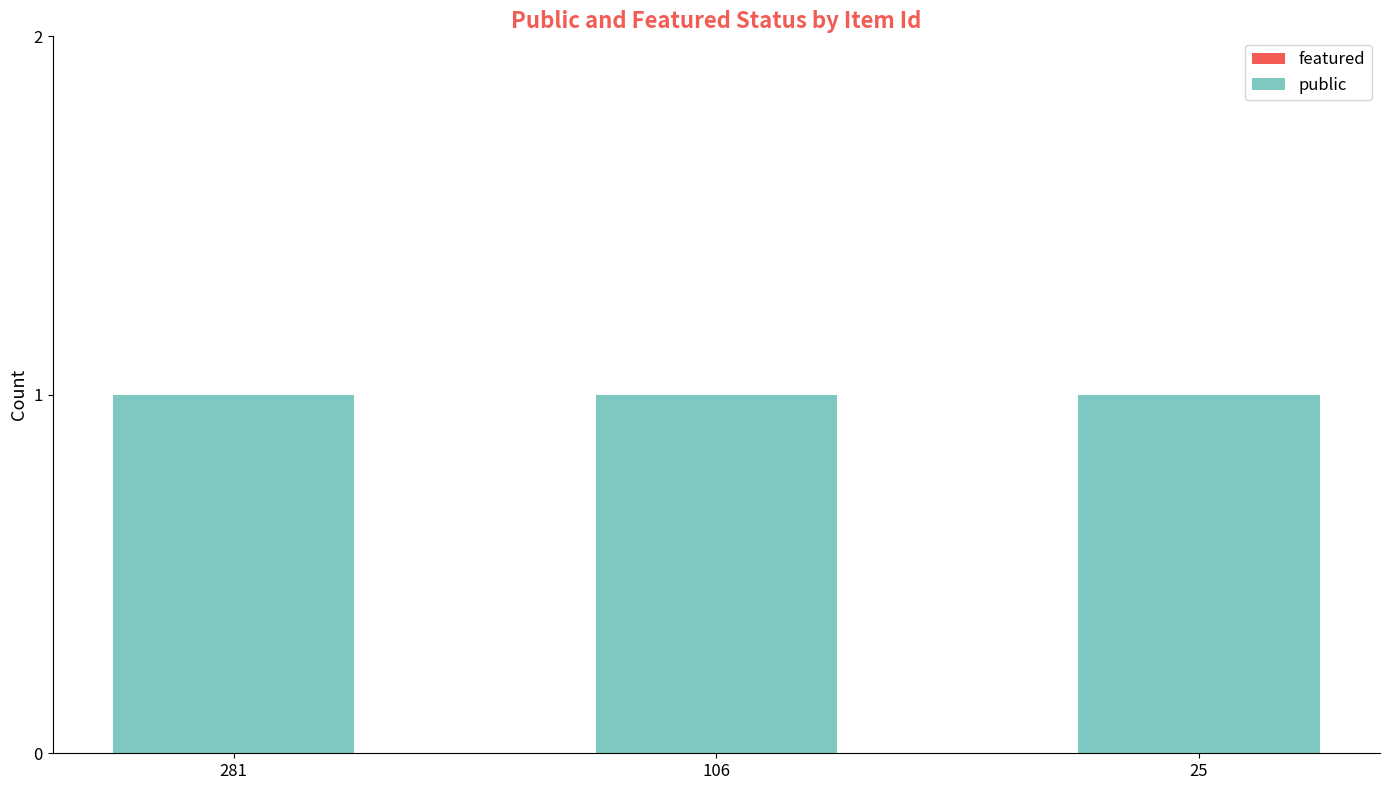

True or false: public has a value of 1 at 106.

True